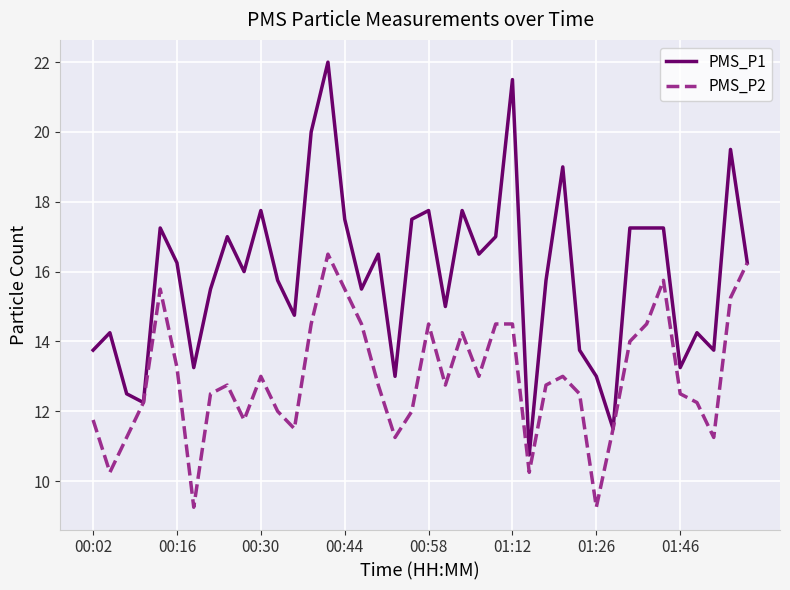

How many lines are shown in the chart?

2